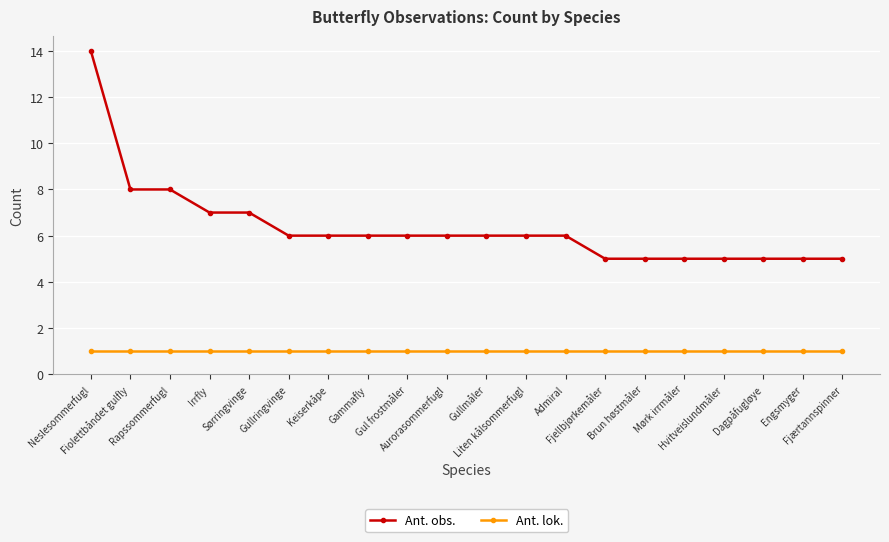

What are all the series names shown in the legend?

Ant. obs., Ant. lok.